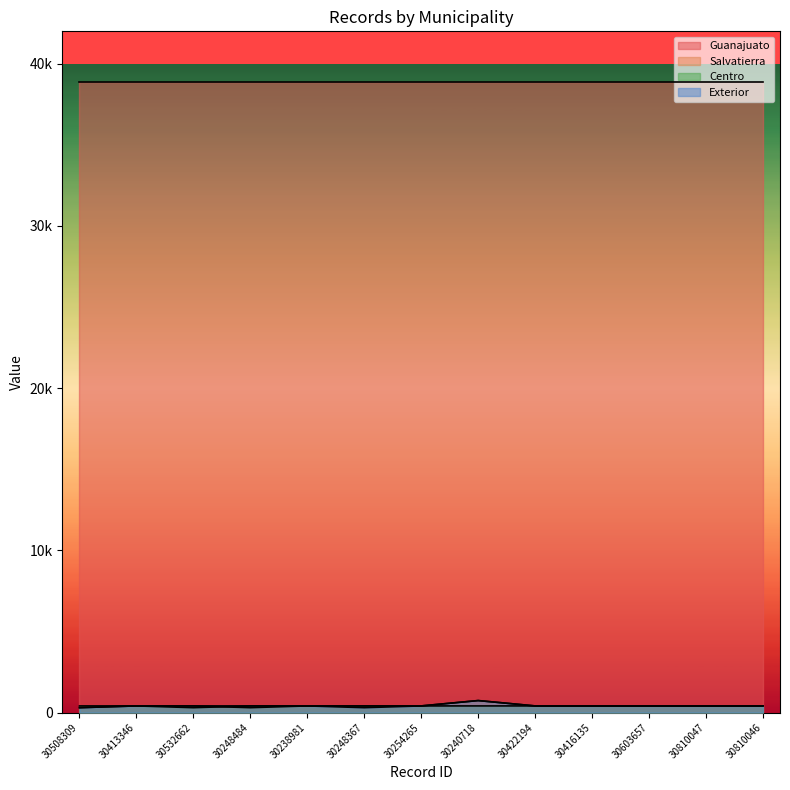

How many lines are shown in the chart?

3